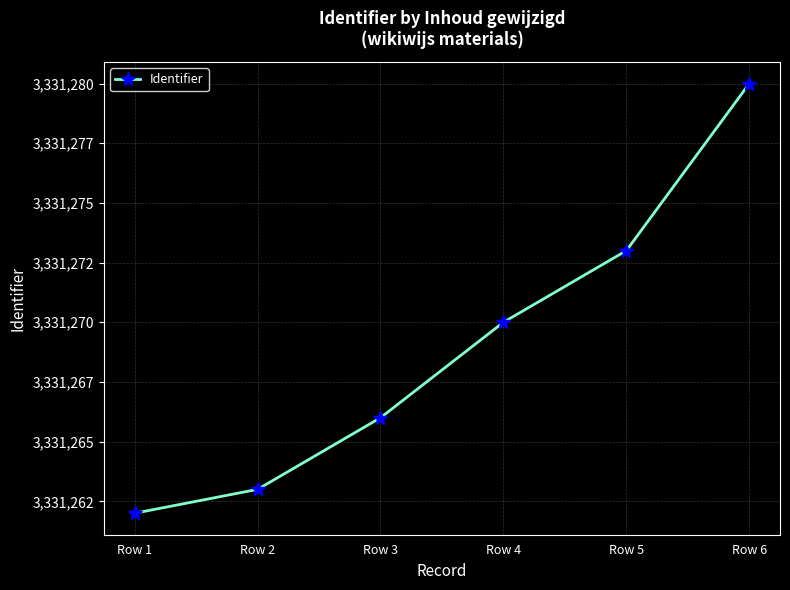

What is the minimum value shown in the chart?

3331262